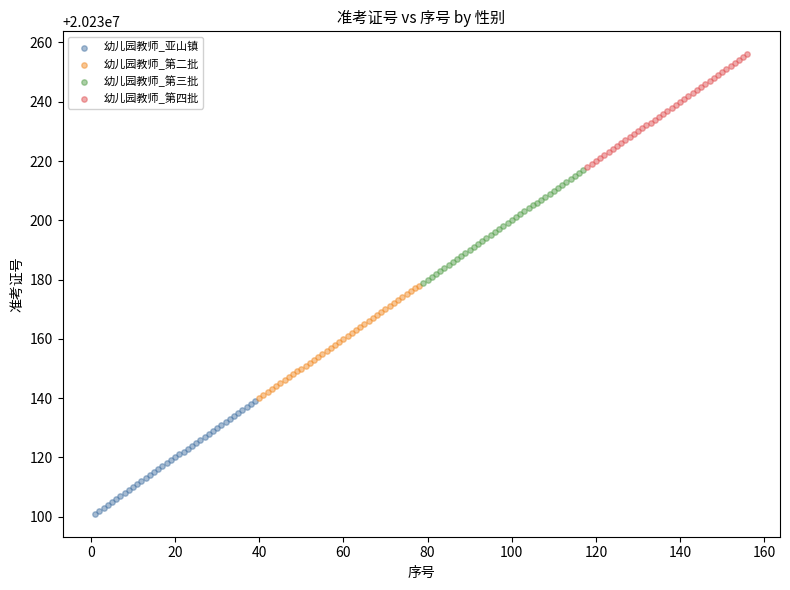

Which series reaches the maximum Y coordinate?

幼儿园教师_第四批